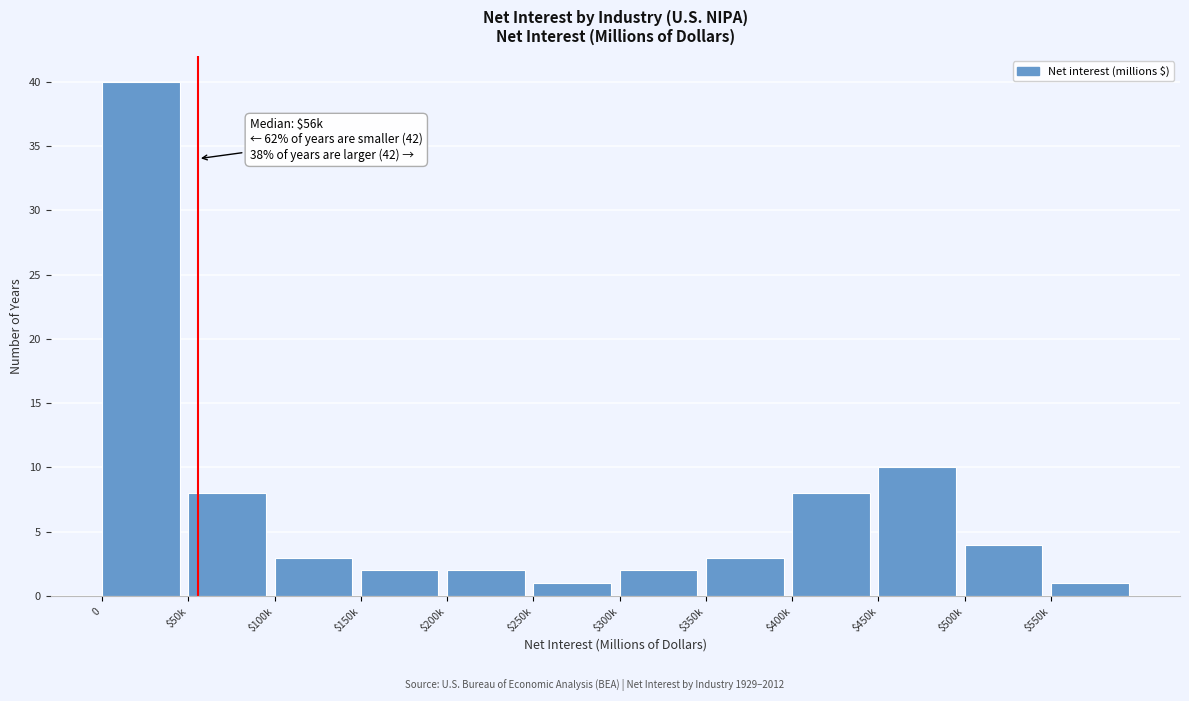

Reading right to left, what are all the values shown in this chart?

1	4	10	8	3	2	1	2	2	3	8	40